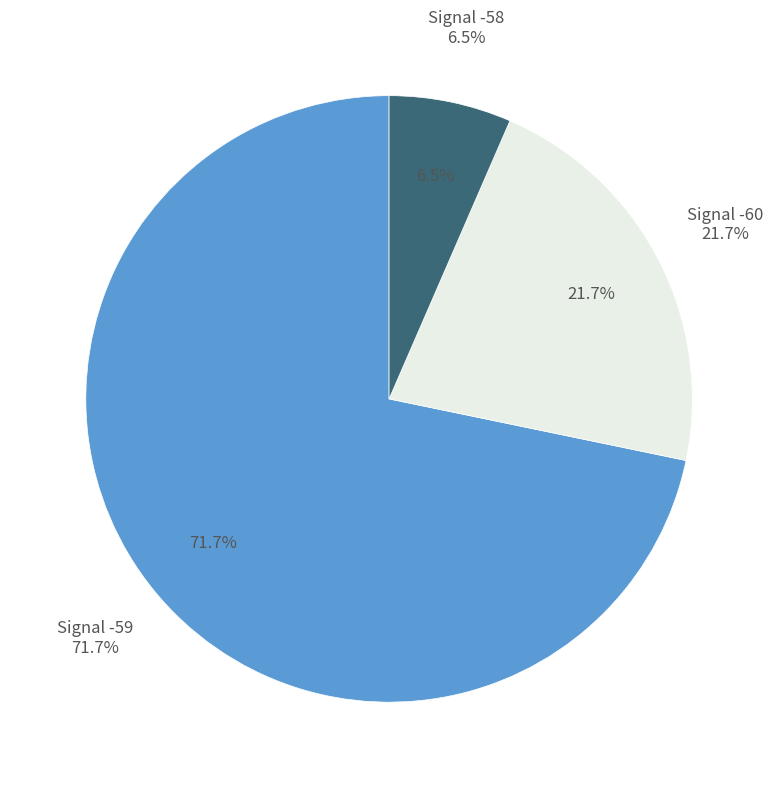

What is the largest slice in the pie chart?

-59